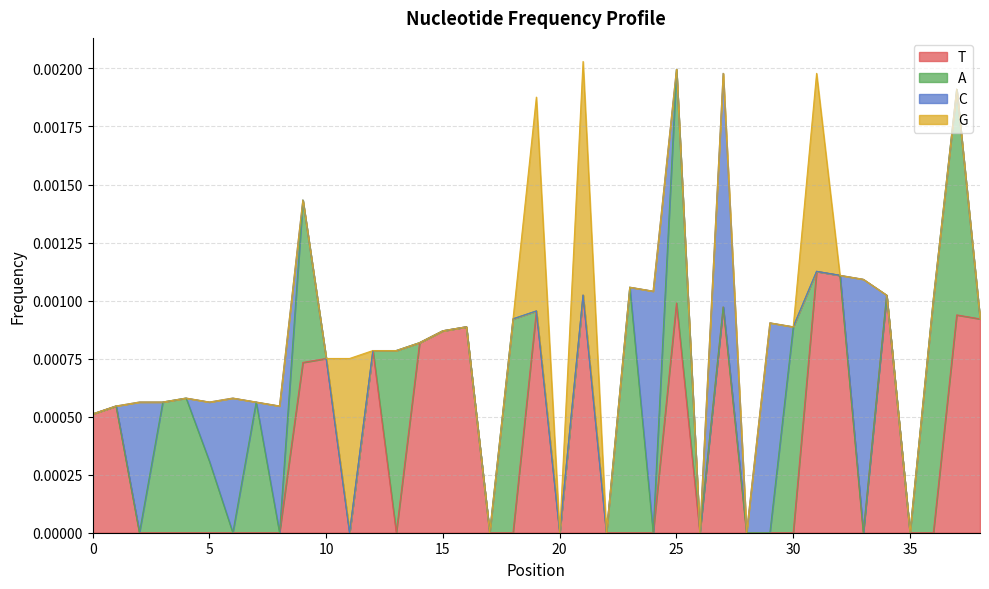

Rank the categories by A value from lowest to highest.

0, 1, 2, 6, 8, 10, 11, 12, 14, 15, 16, 17, 19, 20, 21, 22, 24, 26, 27, 28, 29, 31, 32, 33, 34, 35, 38, 5, 3, 7, 4, 9, 13, 30, 18, 37, 25, 36, 23